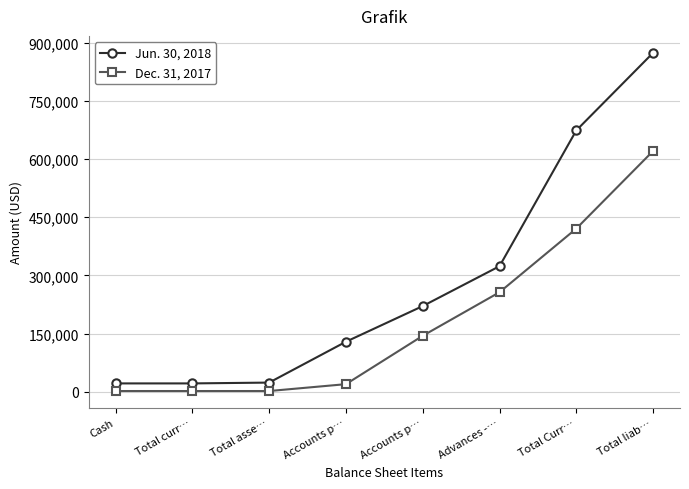

True or false: Dec. 31, 2017 and Jun. 30, 2018 intersect in this chart.

False